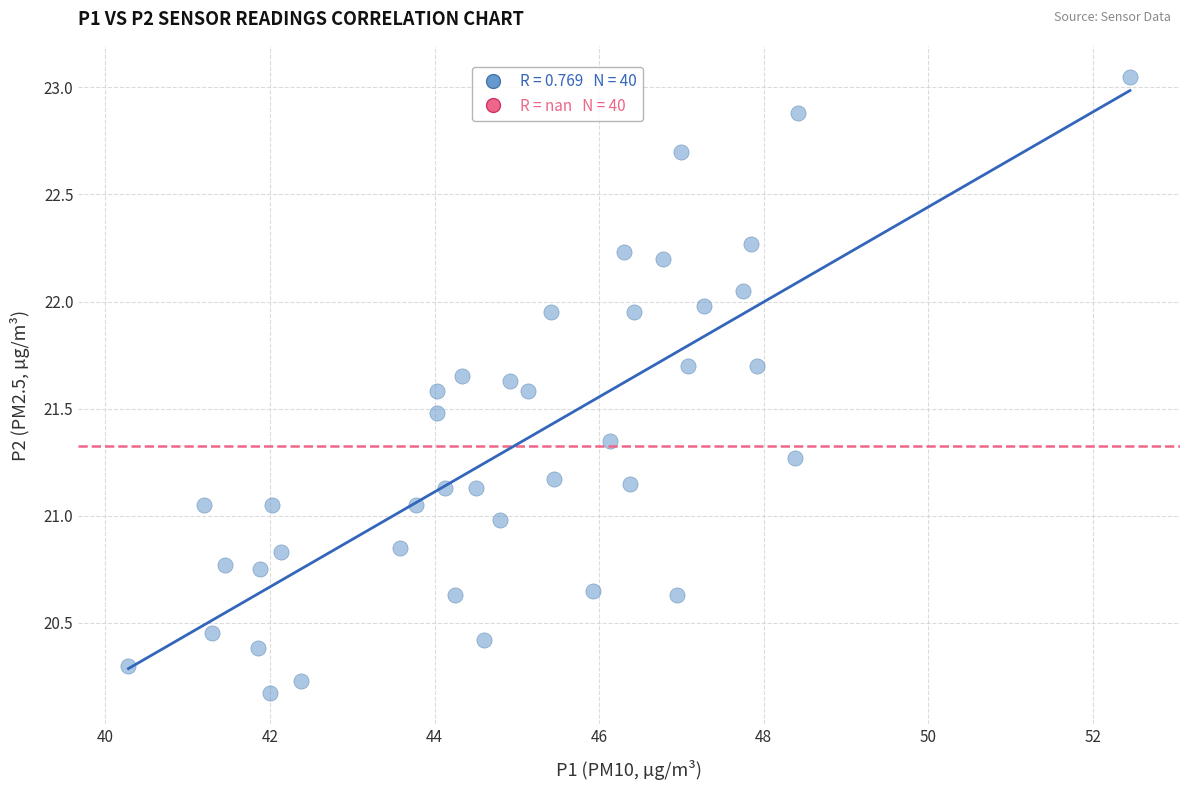

What is the range of Y values (max minus min)?

2.9